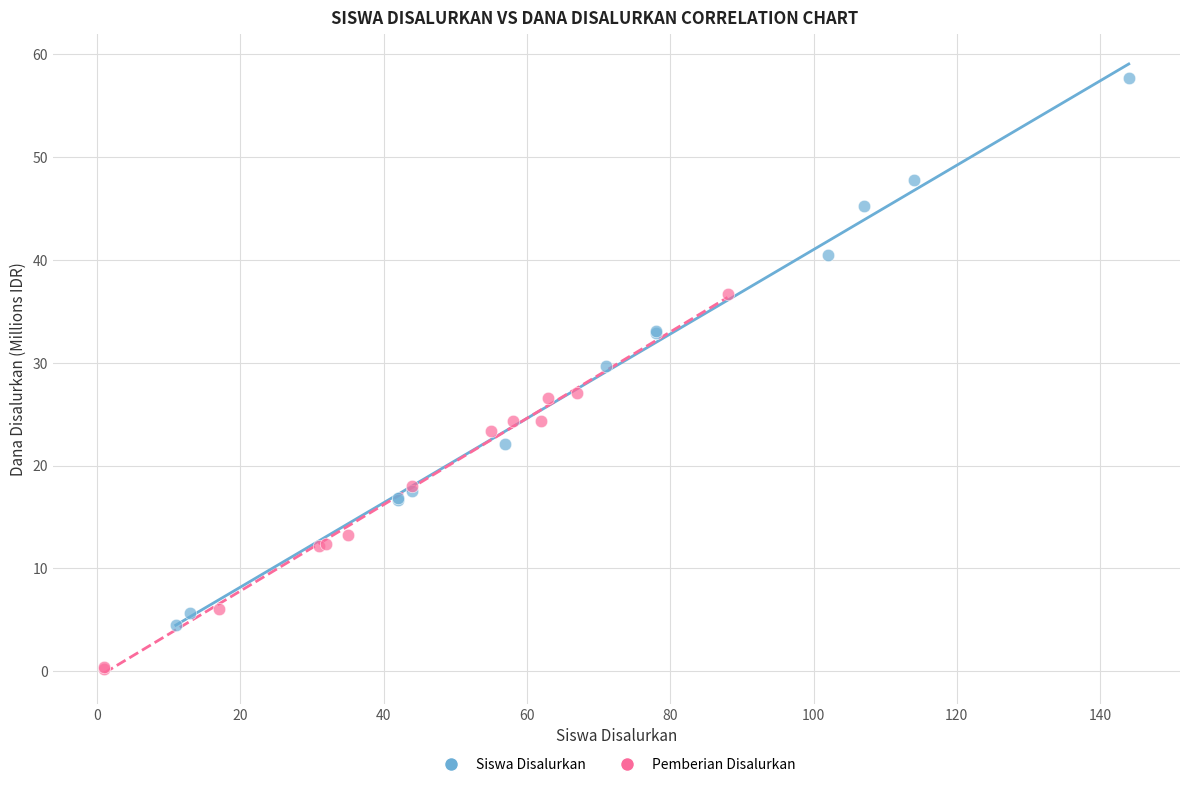

Which series reaches the maximum Y coordinate?

Siswa Disalurkan